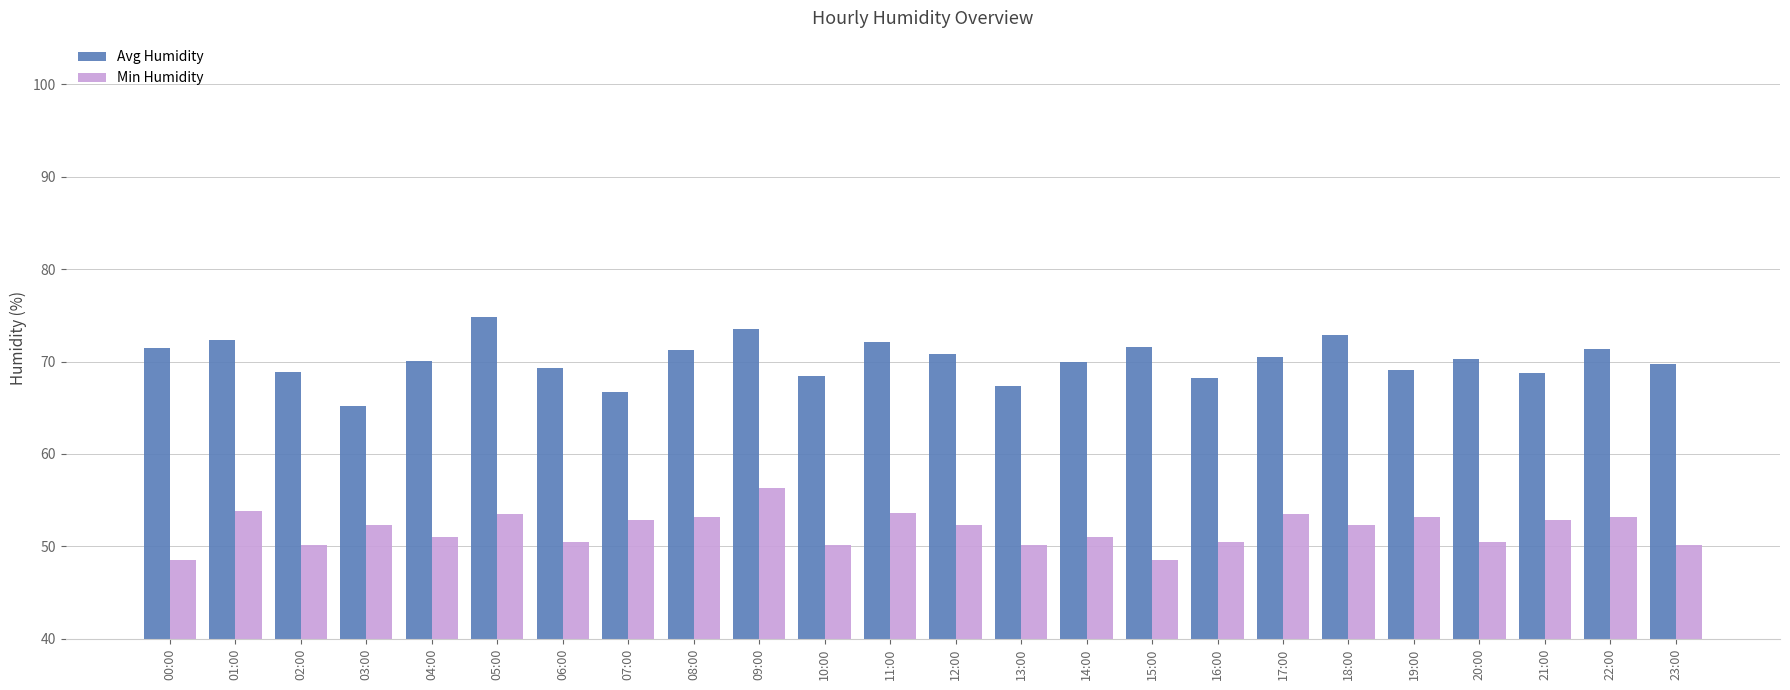

The Min Humidity series shows 52.9 at 21:00. True or false?

True